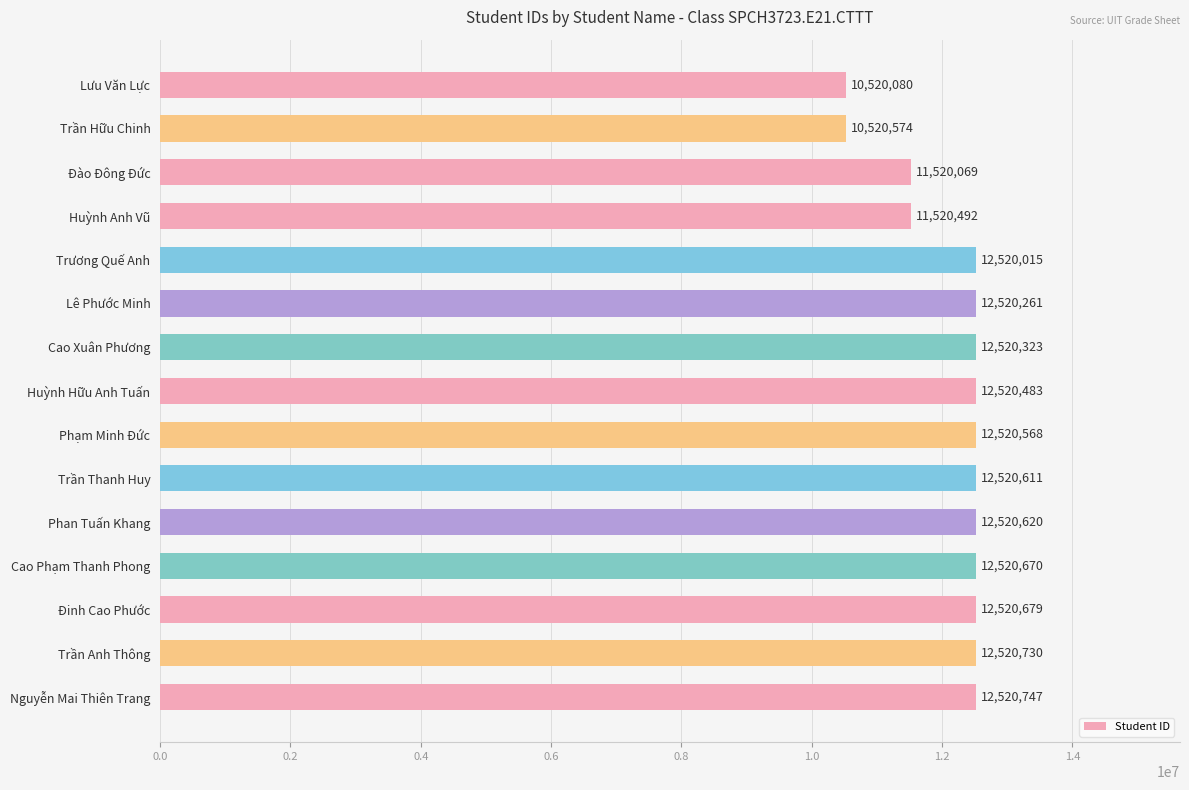

Reading top to bottom, transcribe all the data shown in this chart.

10520080	10520574	11520069	11520492	12520015	12520261	12520323	12520483	12520568	12520611	12520620	12520670	12520679	12520730	12520747